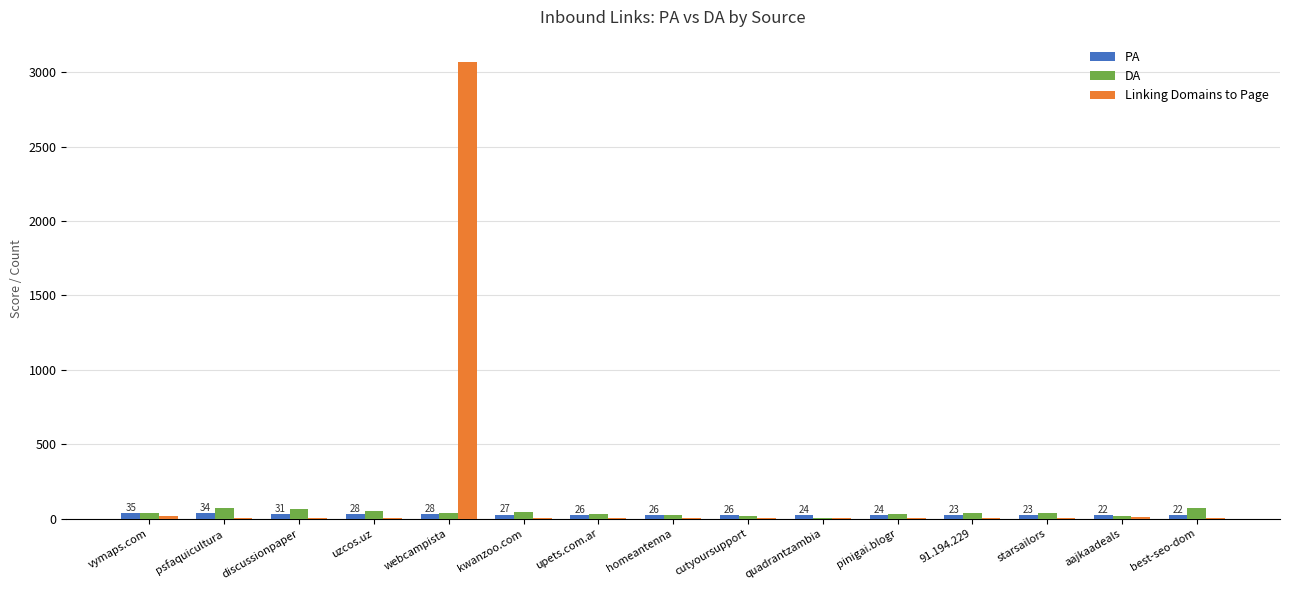

The value of DA at uzcos.uz is 49. True or false?

True